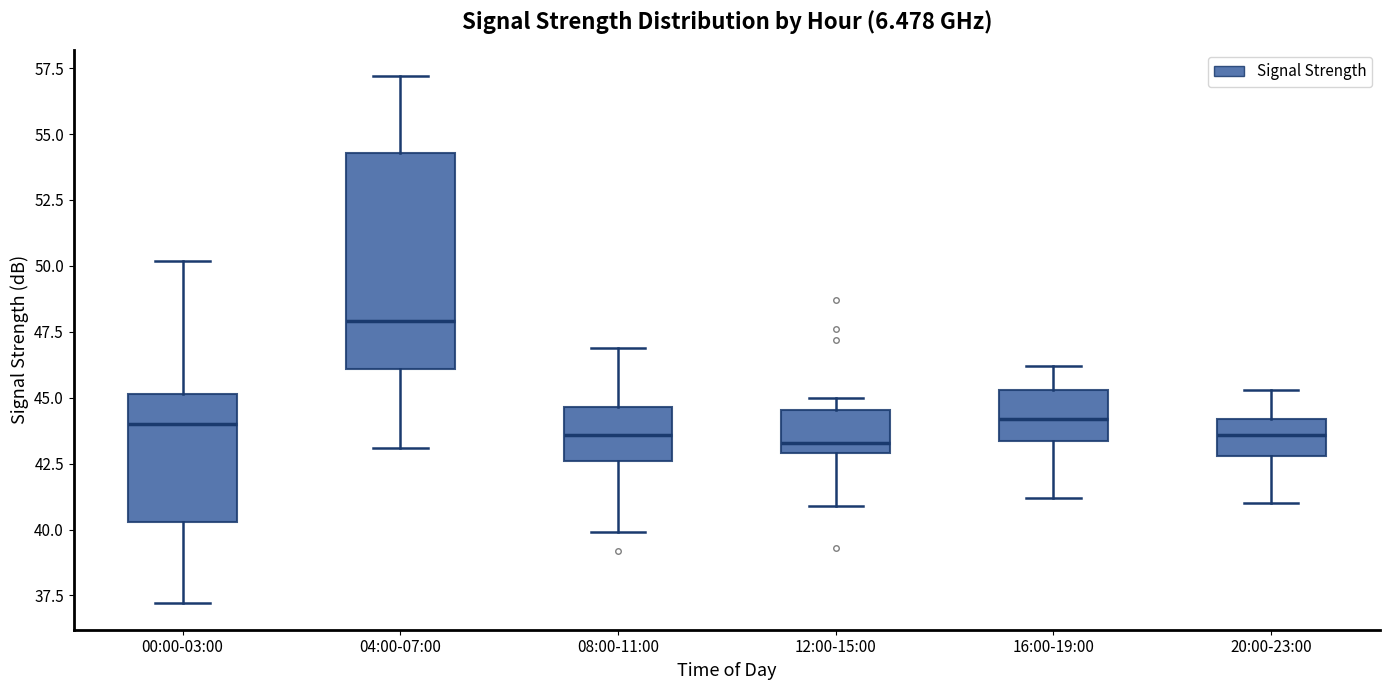

Which box's median line is the highest?

04:00-07:00